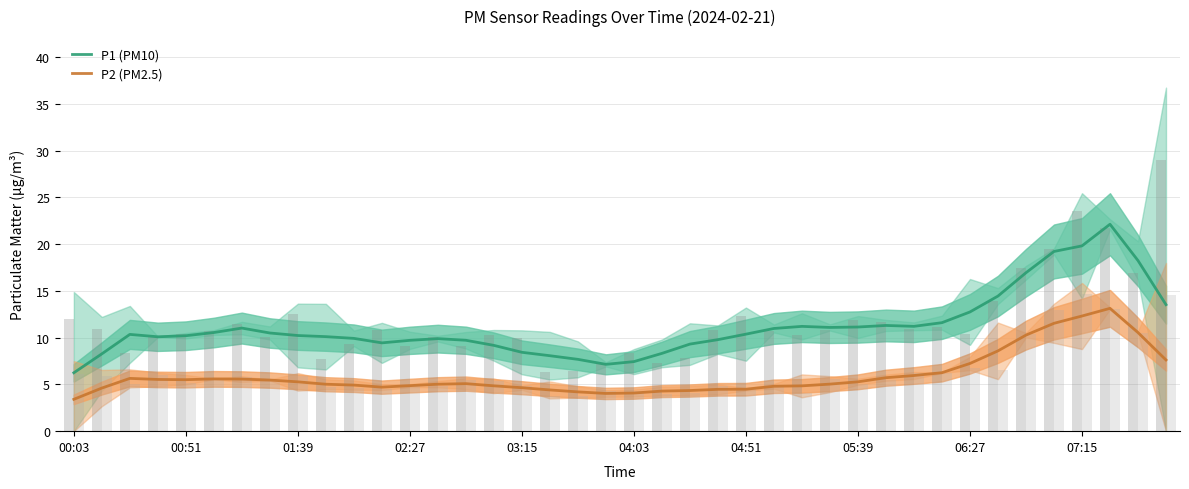

What is the spread (max minus min) of values at 30?

5.3